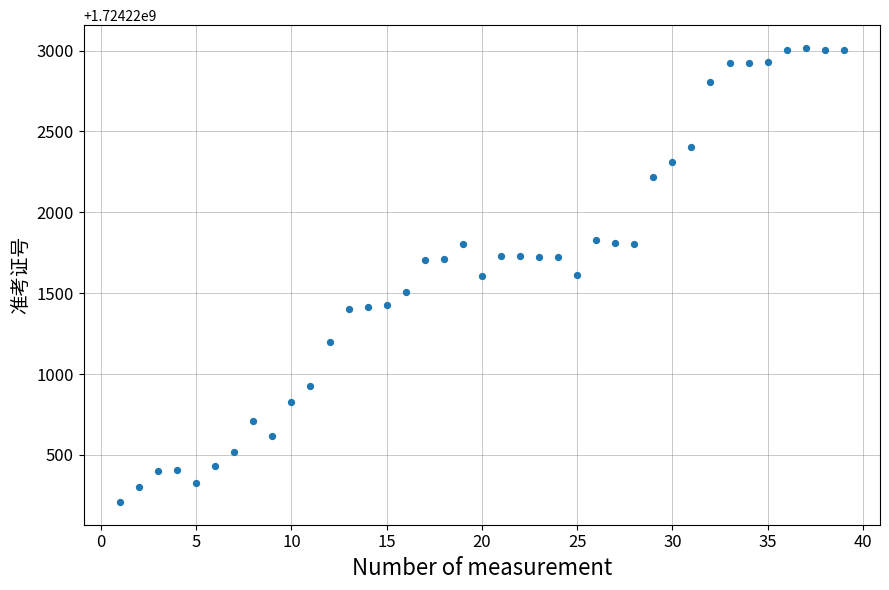

What is the range of X values (max minus min)?

38